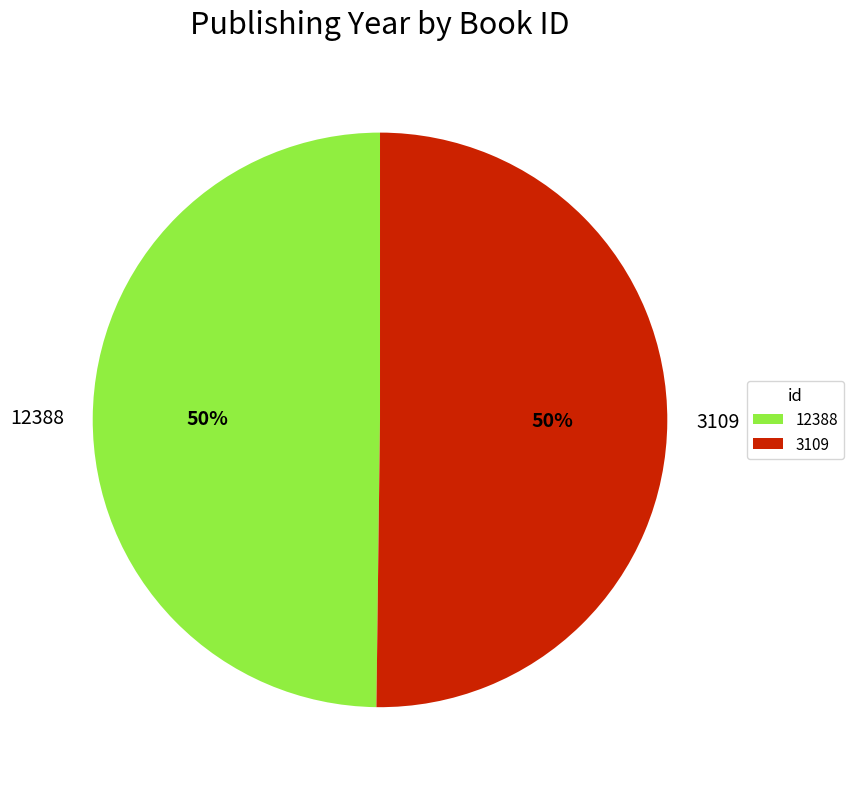

To the nearest percent, what is the average slice percentage?

50%